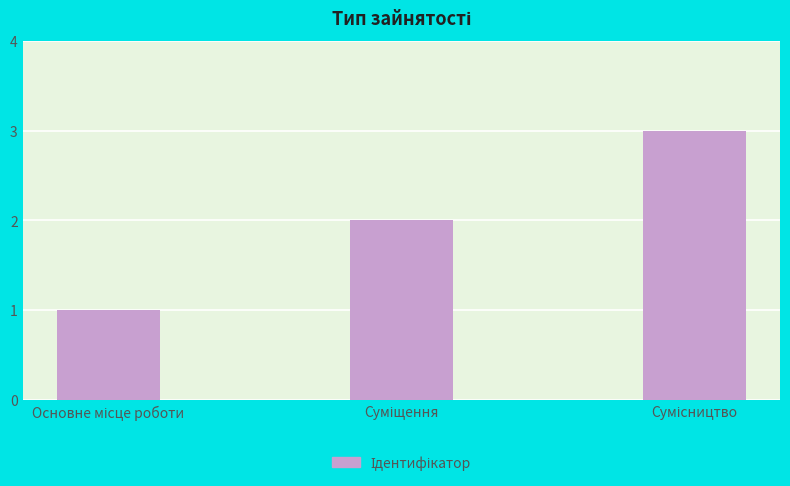

What is the greatest value displayed?

3